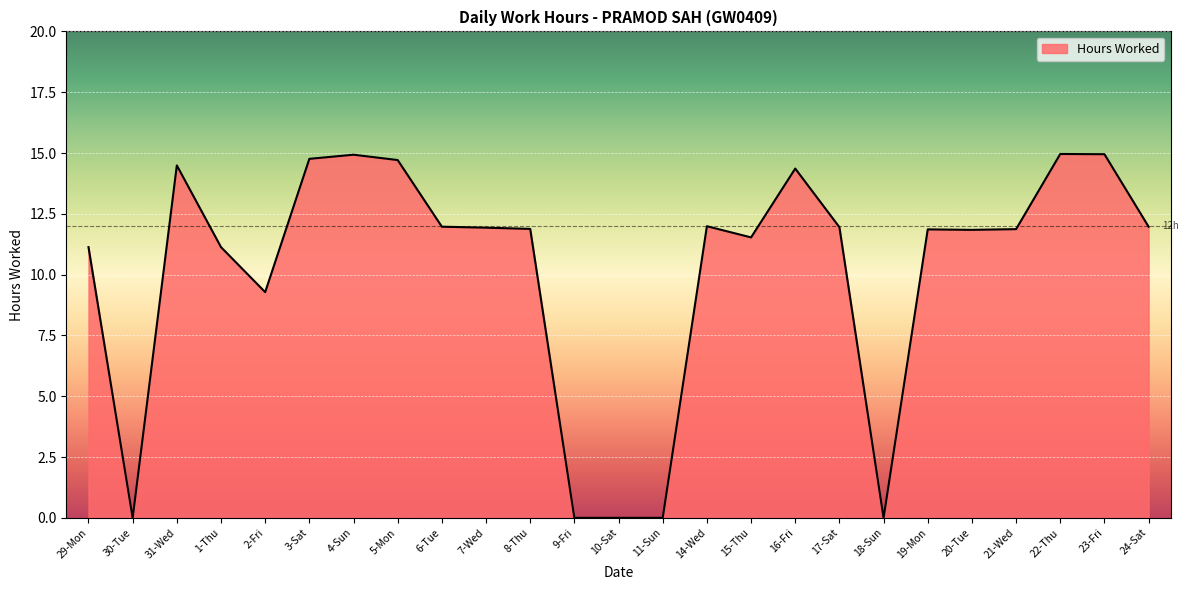

Does the chart have visible grid lines?

Yes